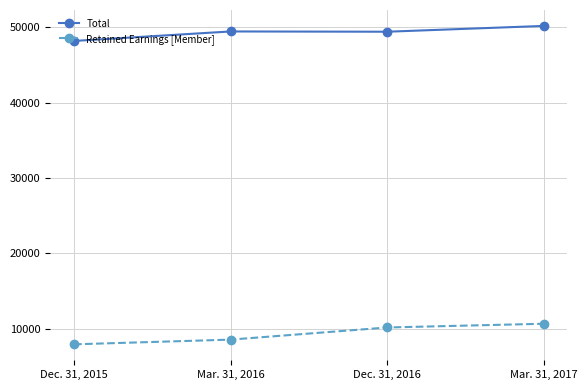

The Total series shows 79556 at Mar. 31, 2017. True or false?

False